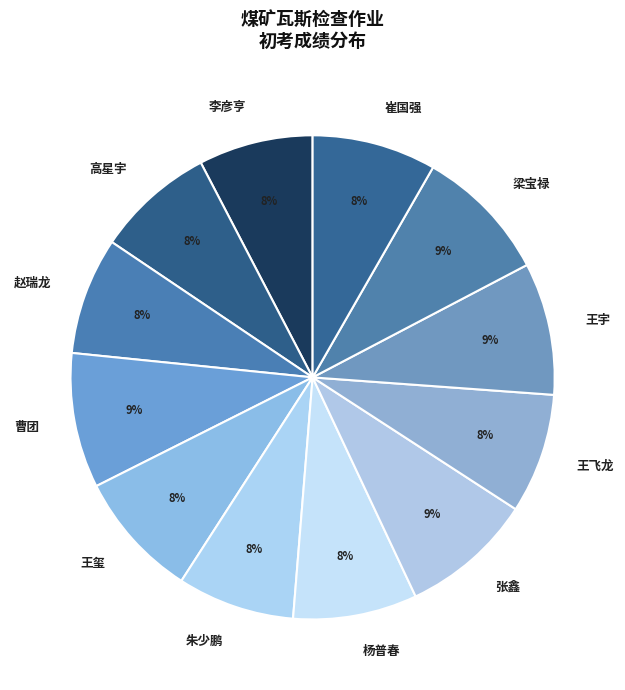

Approximately how many times larger is the value at 赵瑞龙 compared to 王宇?

0.9